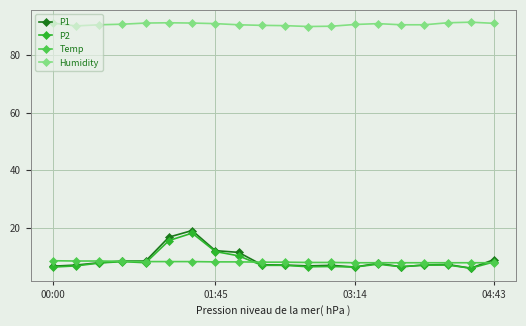

True or false: P1 has more than 0 interior local peaks.

True